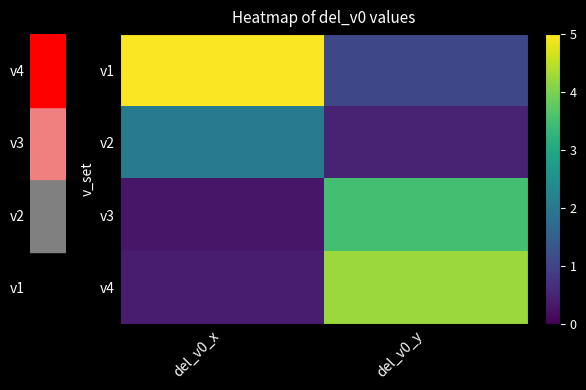

At how many categories does at least one series exceed 1?

2